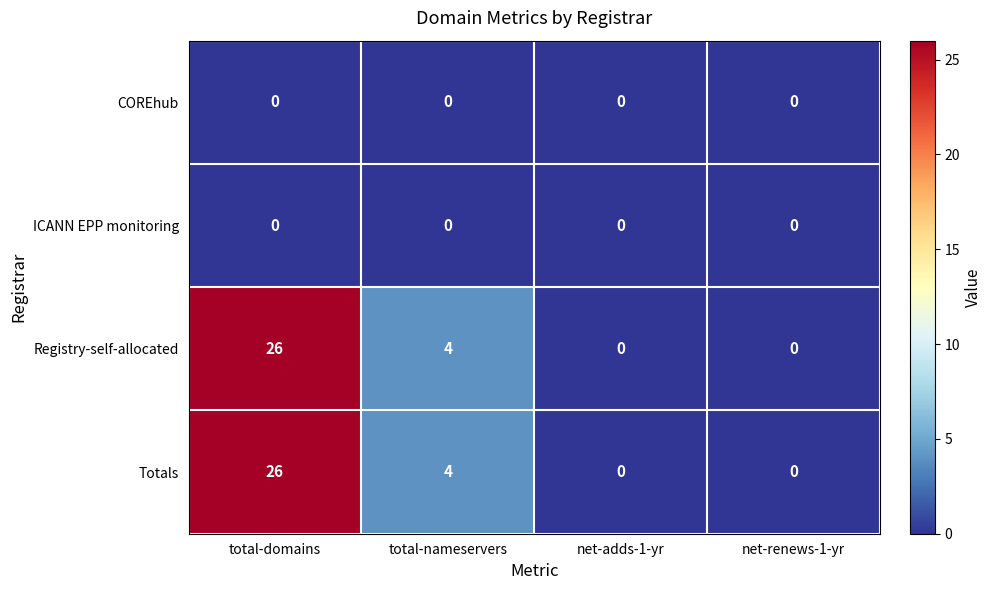

How many data points does each series have?

4